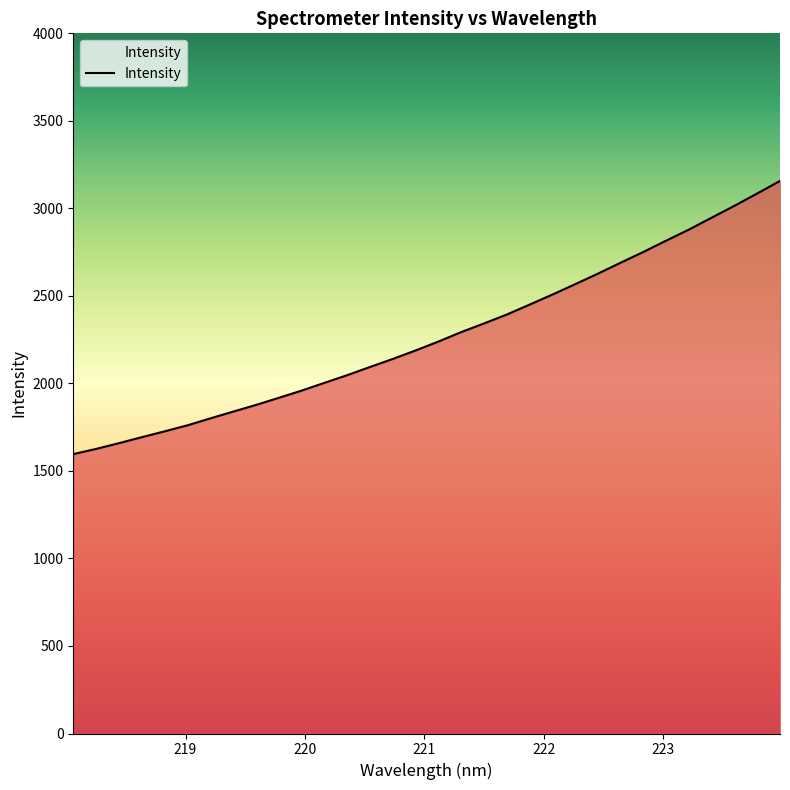

What is the difference between the maximum and minimum values?

1560.7